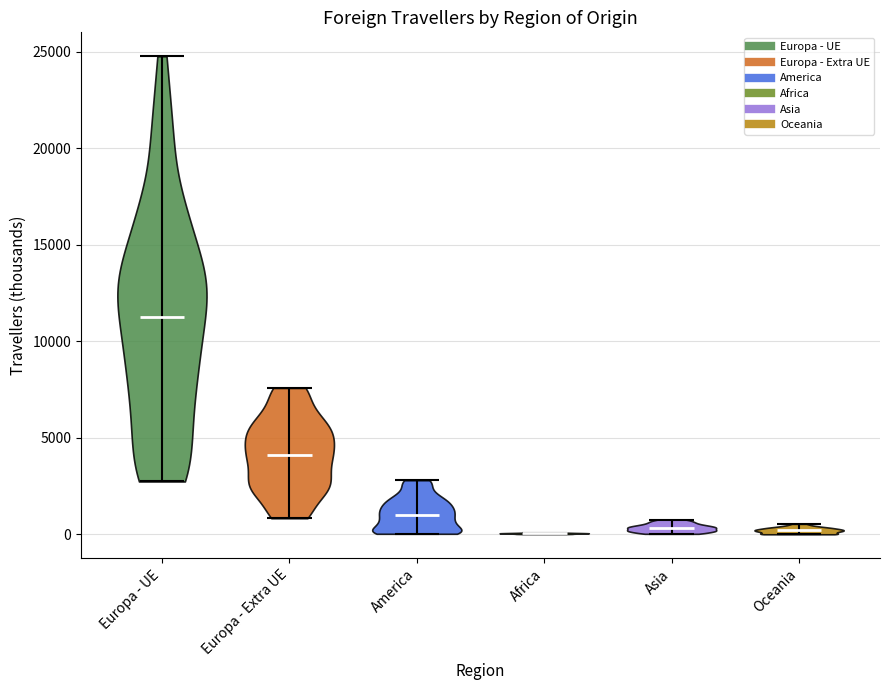

What is the lowest point the violin for Europa - Extra UE reaches on the y-axis? The values are not printed on the chart, so give them approximately, as read against the axis.

1000